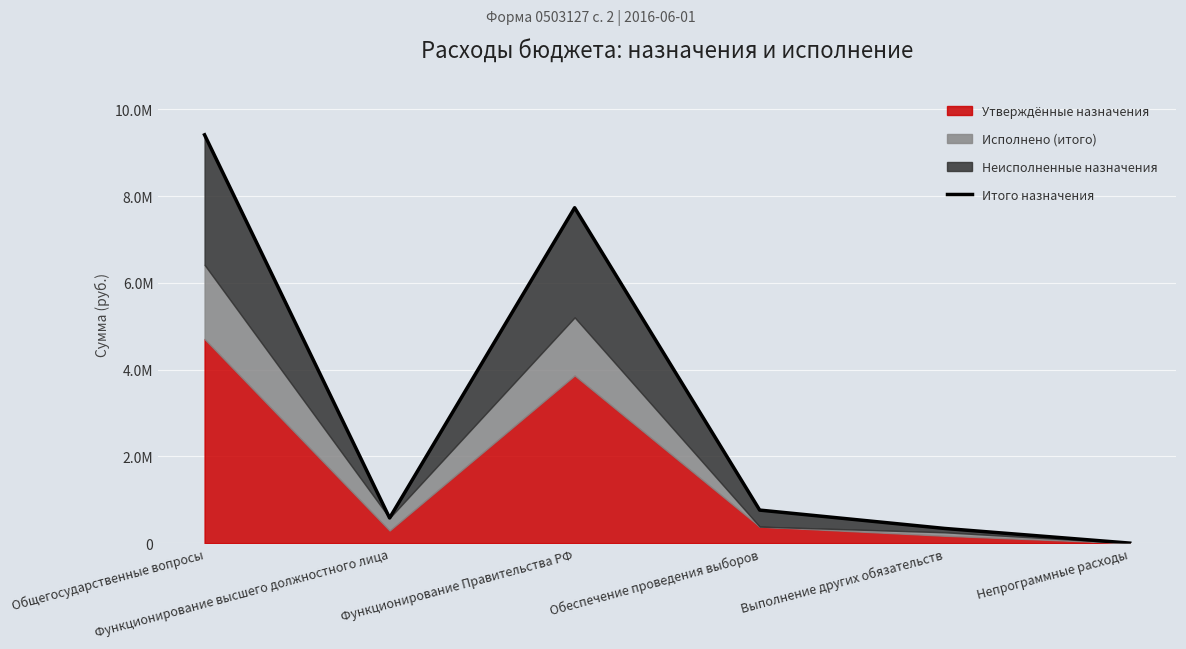

The value at Обеспечение проведения выборов is 761600. True or false?

True